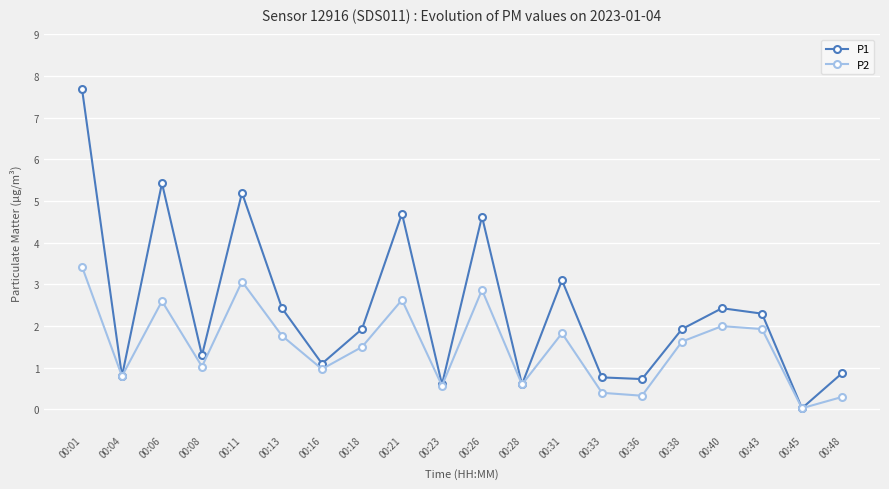

What is the value of the P1 point at the 18th from the left?

2.3